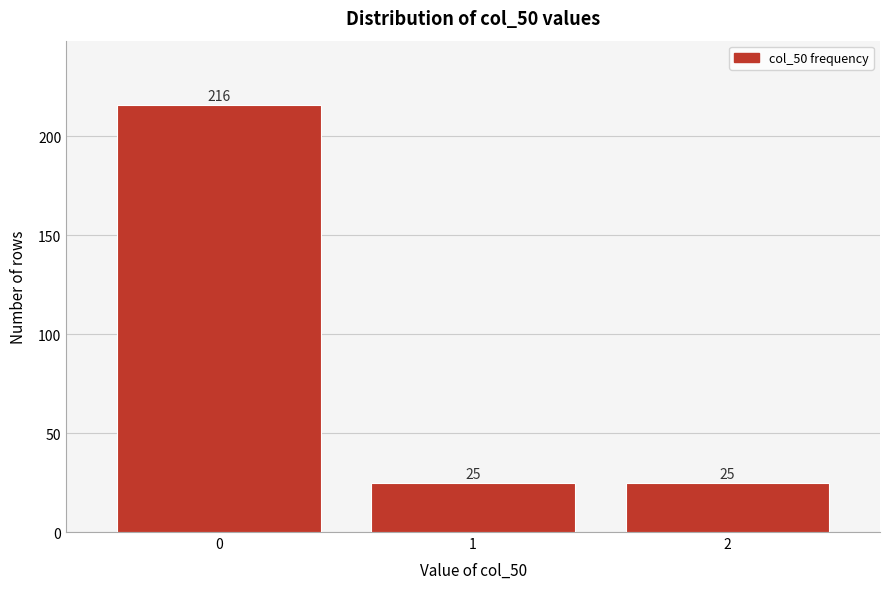

Which range on the x-axis has the tallest bar?

-0.5 to 0.5